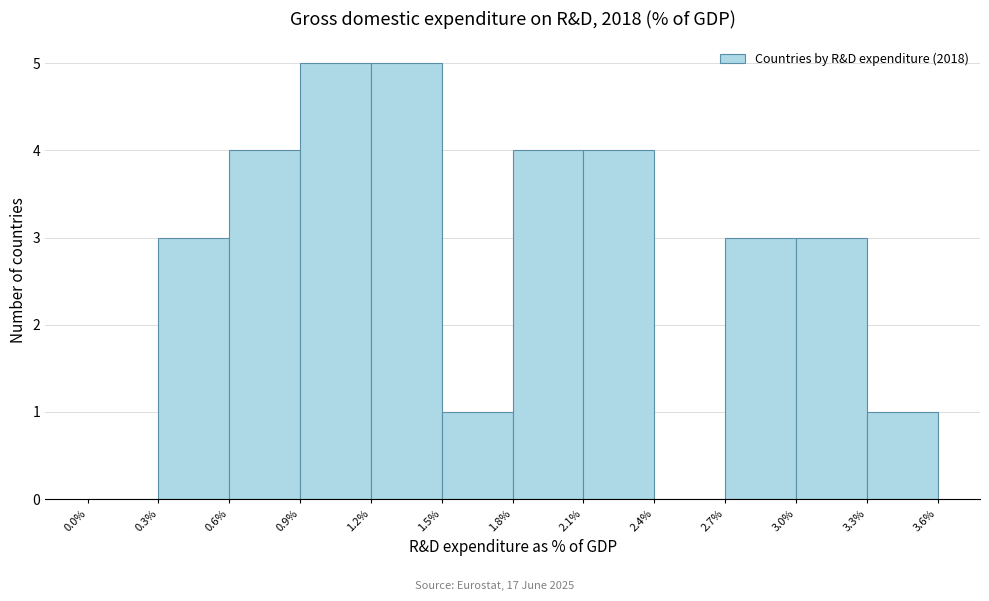

Reading left to right, transcribe this chart: for each bar, give the range it covers on the x-axis and its height. The values are not printed on the chart, so give them approximately, as read against the axis.

0.0% to 0.3%: 0
0.3% to 0.6%: 3
0.6% to 0.9%: 4
0.9% to 1.2%: 5
1.2% to 1.5%: 5
1.5% to 1.8%: 1
1.8% to 2.1%: 4
2.1% to 2.4%: 4
2.4% to 2.7%: 0
2.7% to 3.0%: 3
3.0% to 3.3%: 3
3.3% to 3.6%: 1